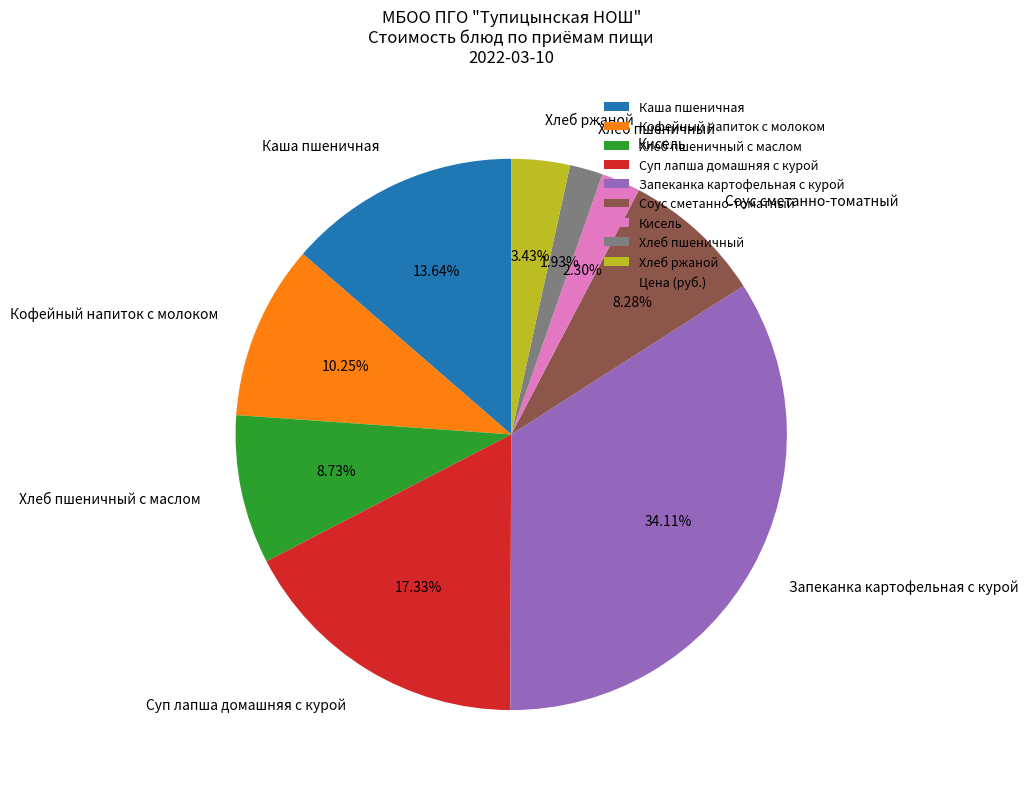

What percentage do Кисель and Кофейный напиток с молоком together represent?

12.6%